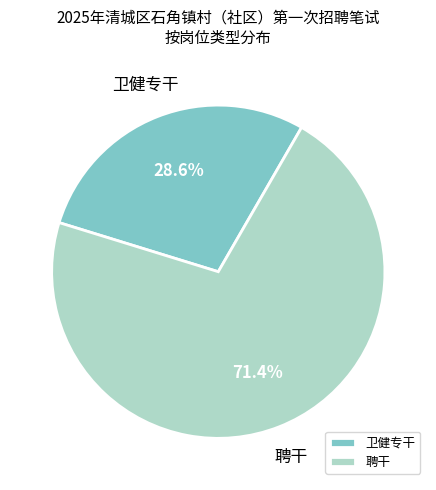

The 卫健专干 slice represents 29% of the pie. True or false?

True